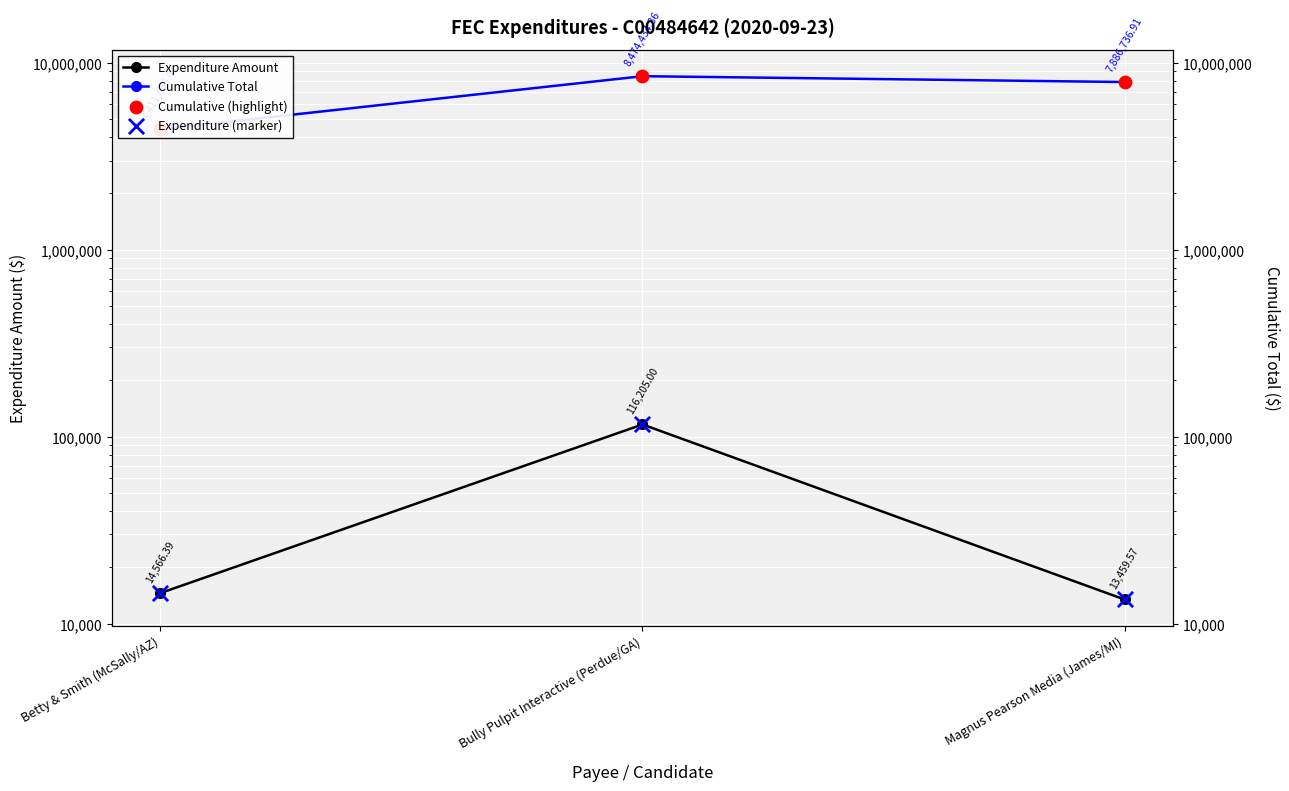

What is the total value across all series at Bully Pulpit Interactive (Perdue/GA)?

17181278.7